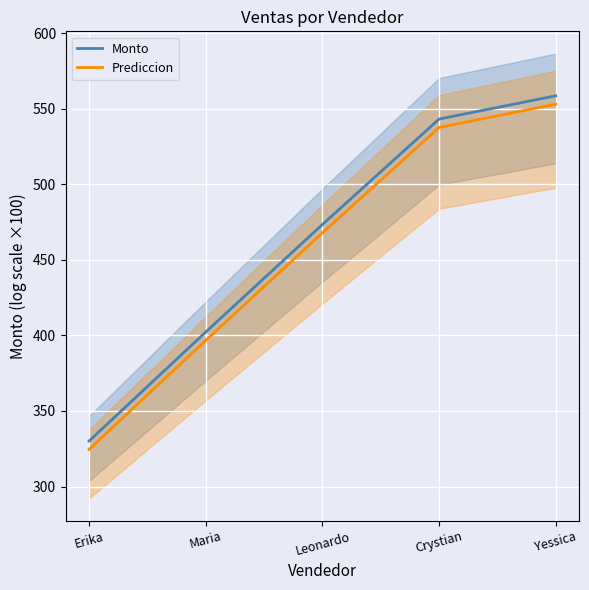

Rank the series at Yessica from highest to lowest value.

Monto, Prediccion